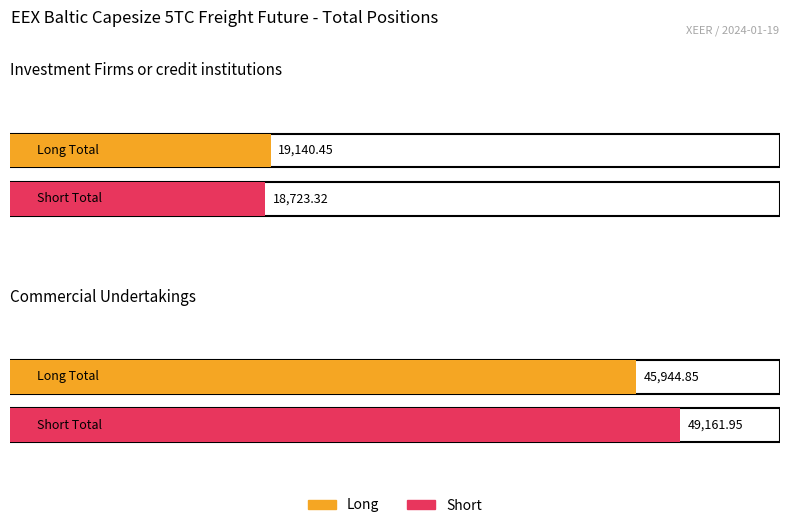

Does the chart contain stacked bars?

No